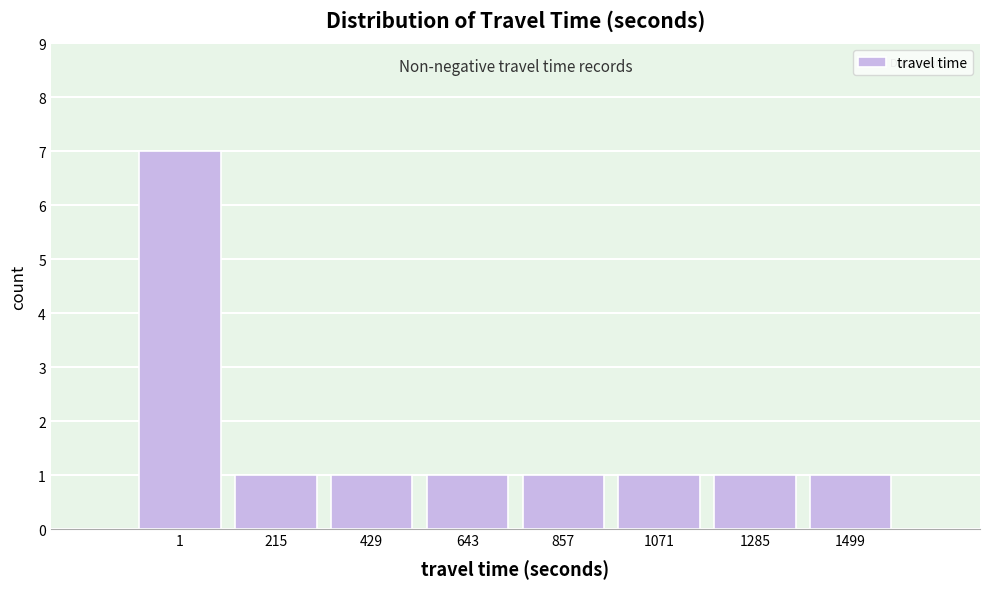

Reading left to right, extract all data points from this chart.

1=7	215=1	429=1	643=1	857=1	1071=1	1285=1	1499=1